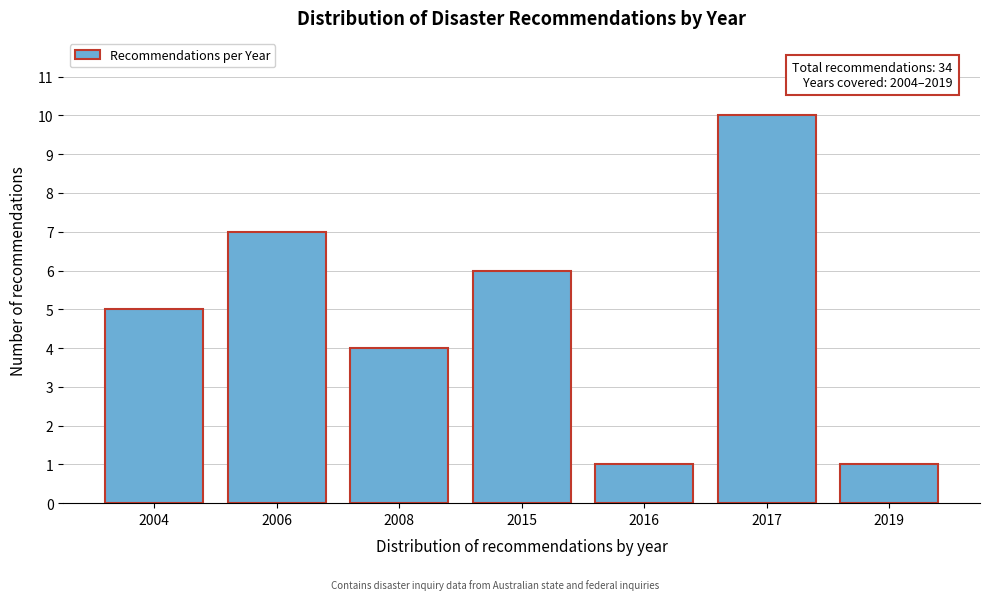

Reading left to right, list all the values displayed in this chart.

5	7	4	6	1	10	1